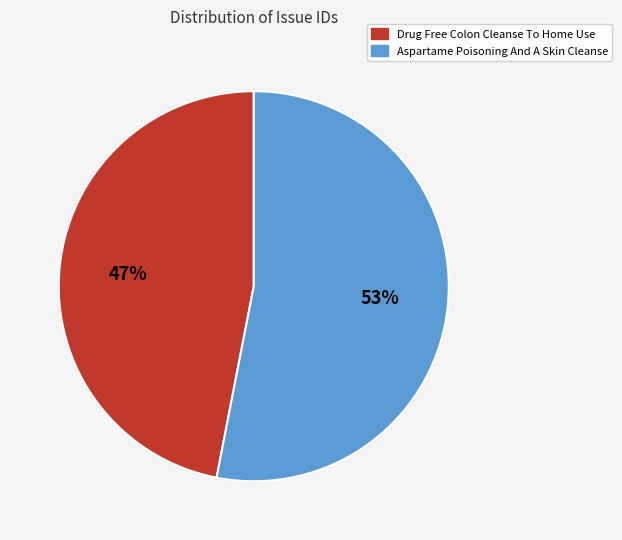

Which slice represents more than half of the pie?

Aspartame Poisoning And A Skin Cleanse